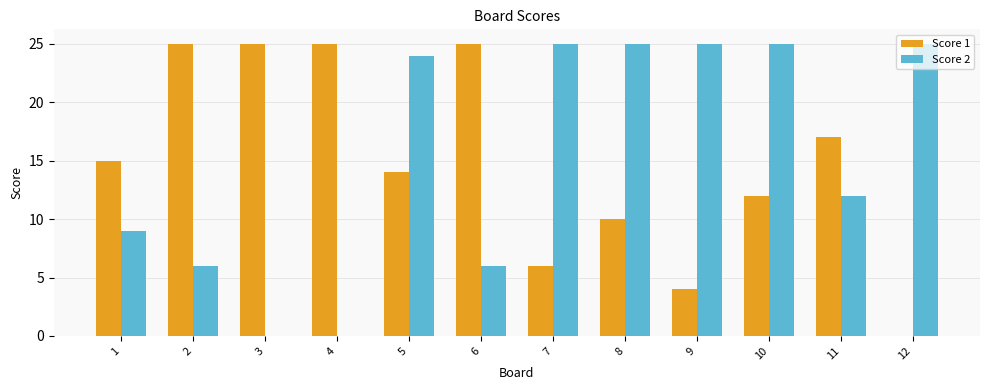

Which series has the largest total across all categories?

Score 2